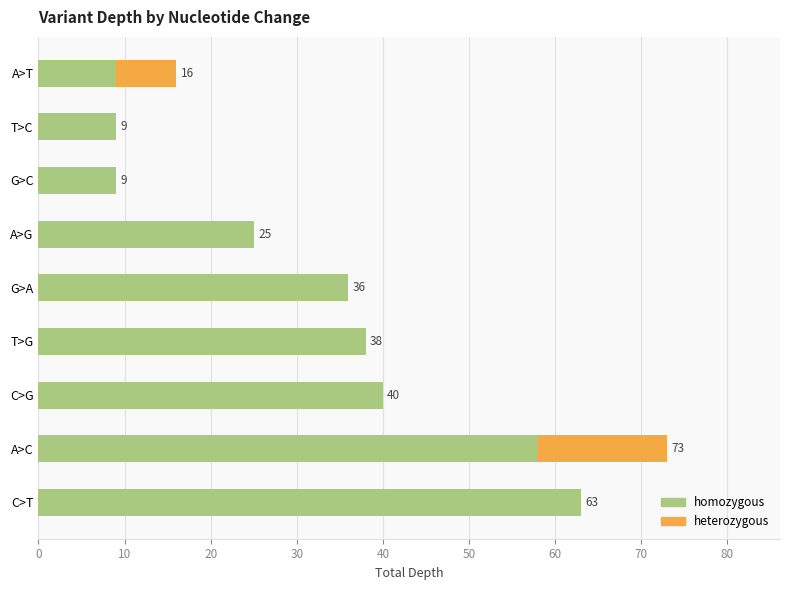

What is the sum of the homozygous values at G>C and A>G?

34